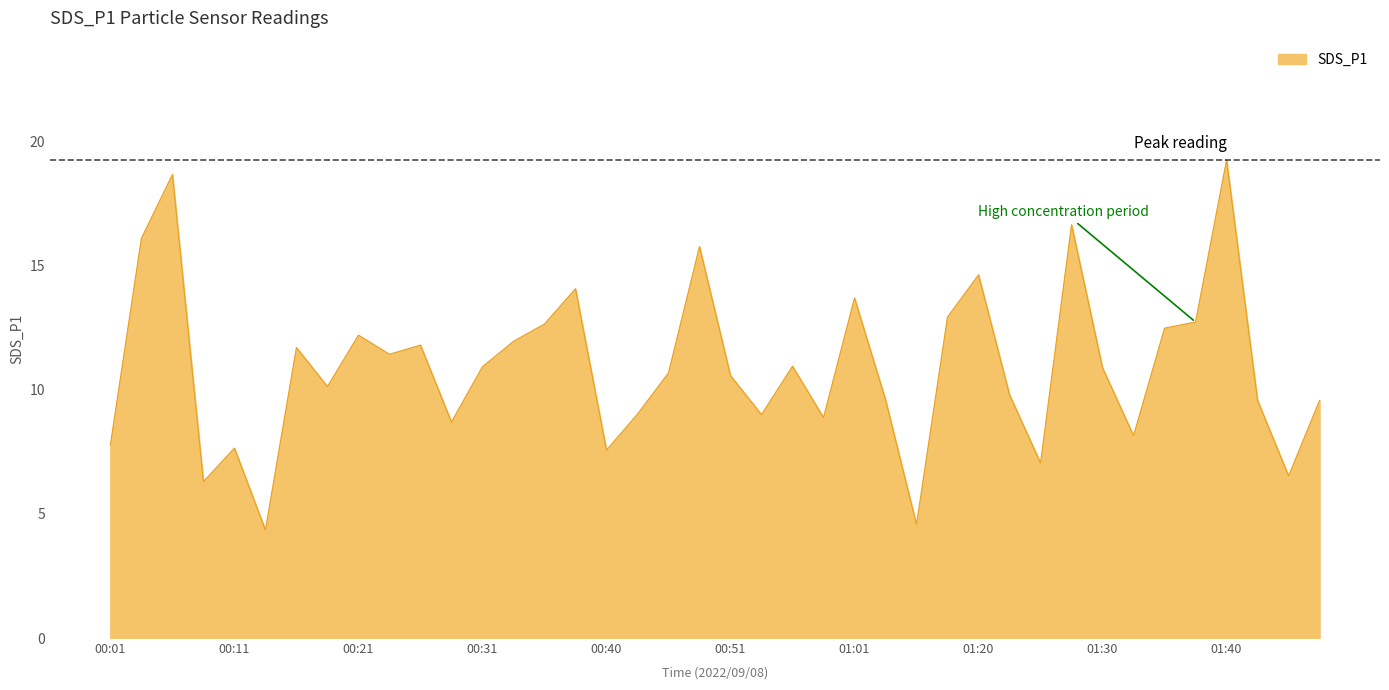

What is the difference between the second highest and minimum values?

14.3